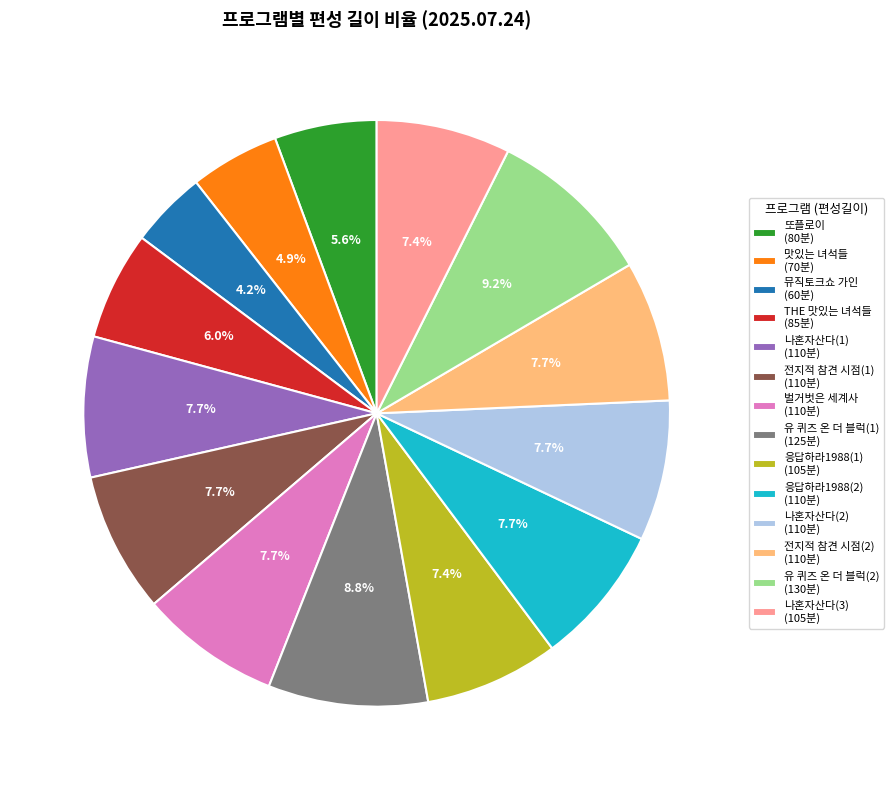

Is there a majority slice in this chart?

No